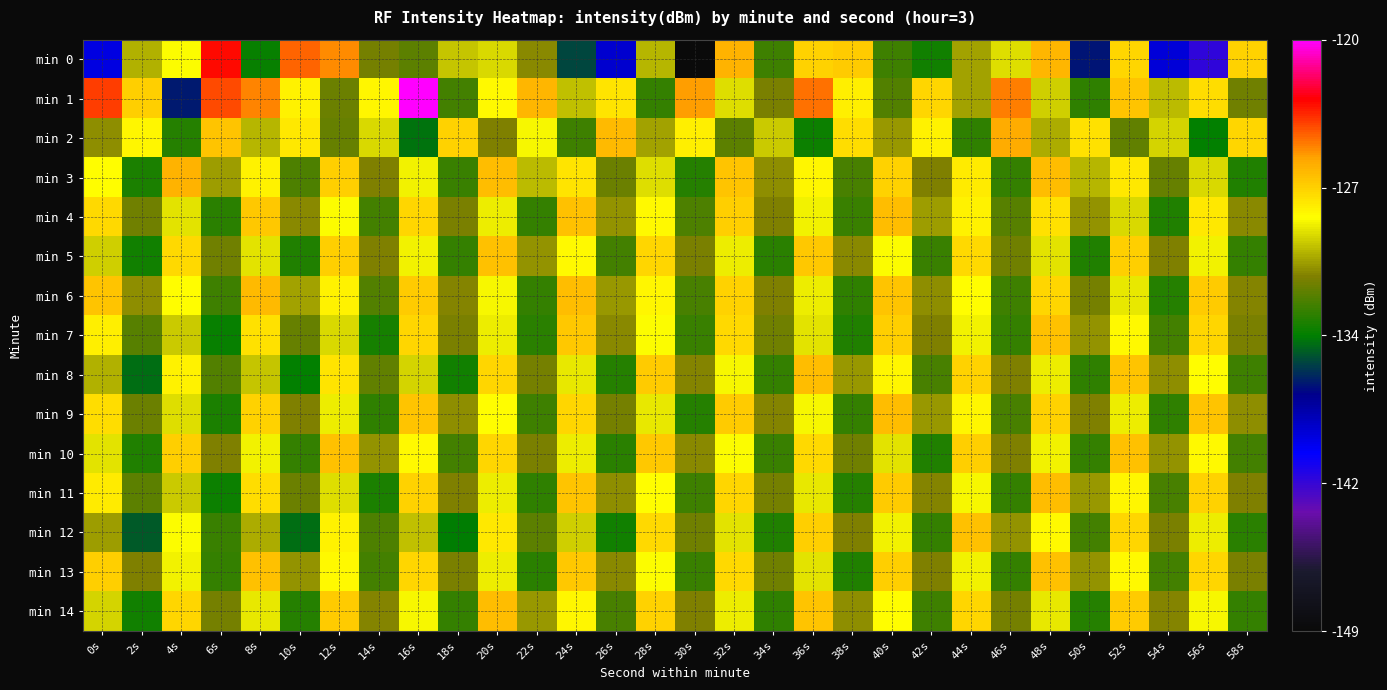

List the series in order of their peak value, highest first.

min 1, min 0, min 2, min 3, min 6, min 4, min 8, min 9, min 11, min 14, min 5, min 7, min 10, min 12, min 13